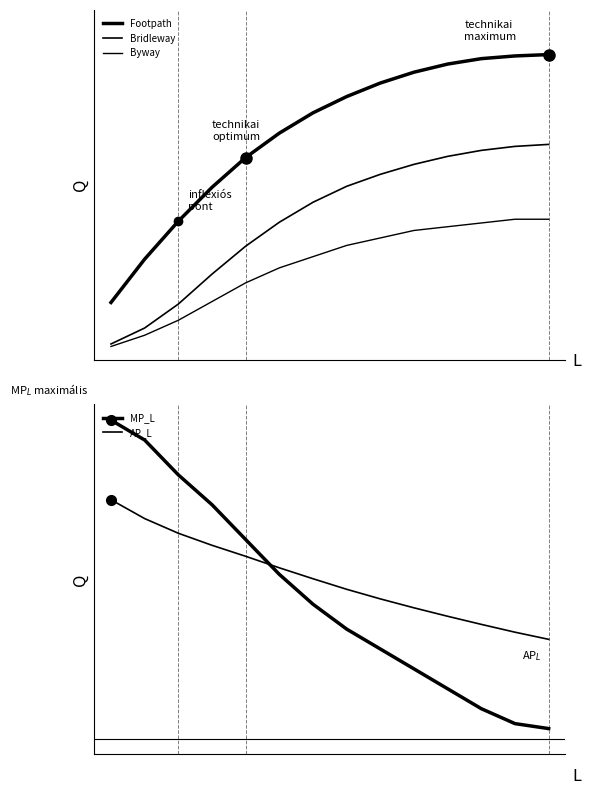

True or false: Byway has a value of 45.0 at 12.

True